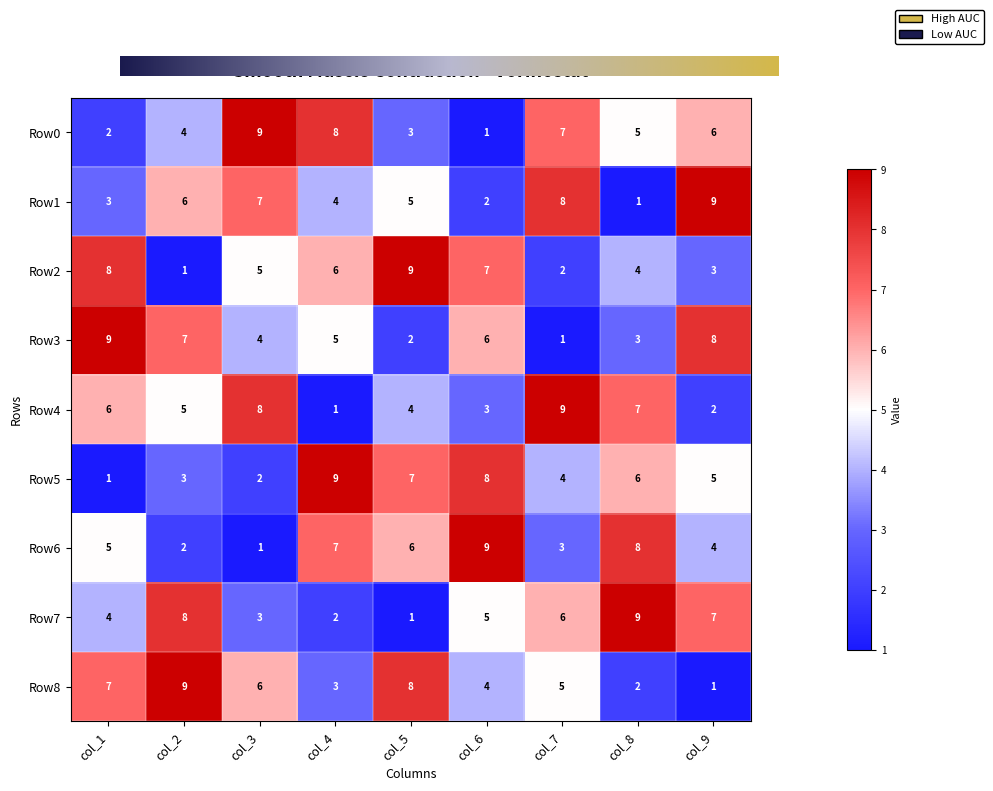

What is the spread (max minus min) of values at col_5?

8